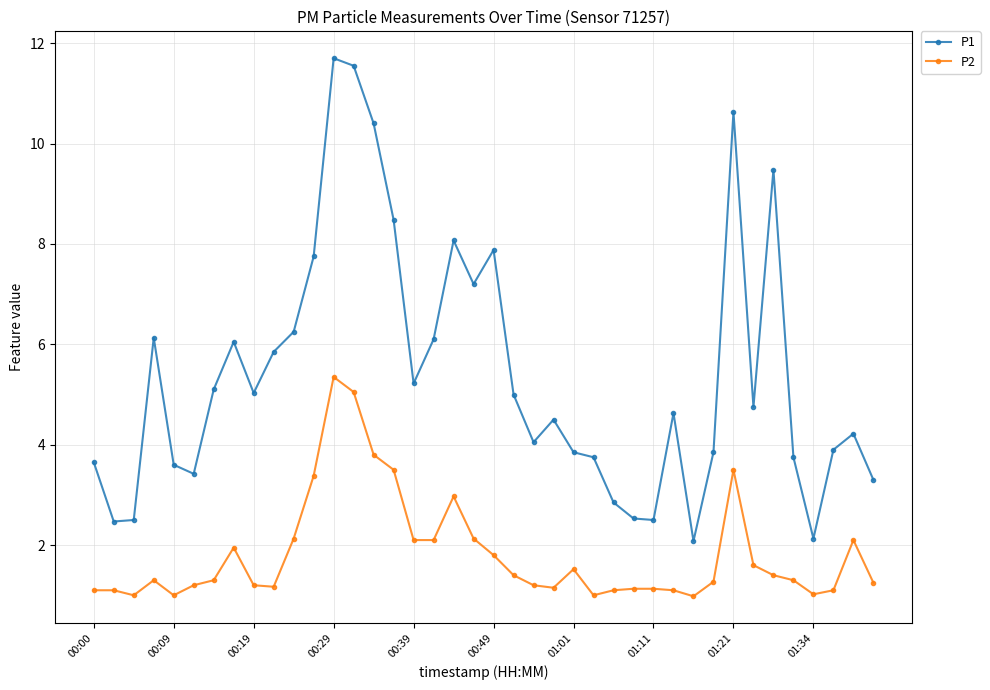

What is the smallest value displayed?

1.0